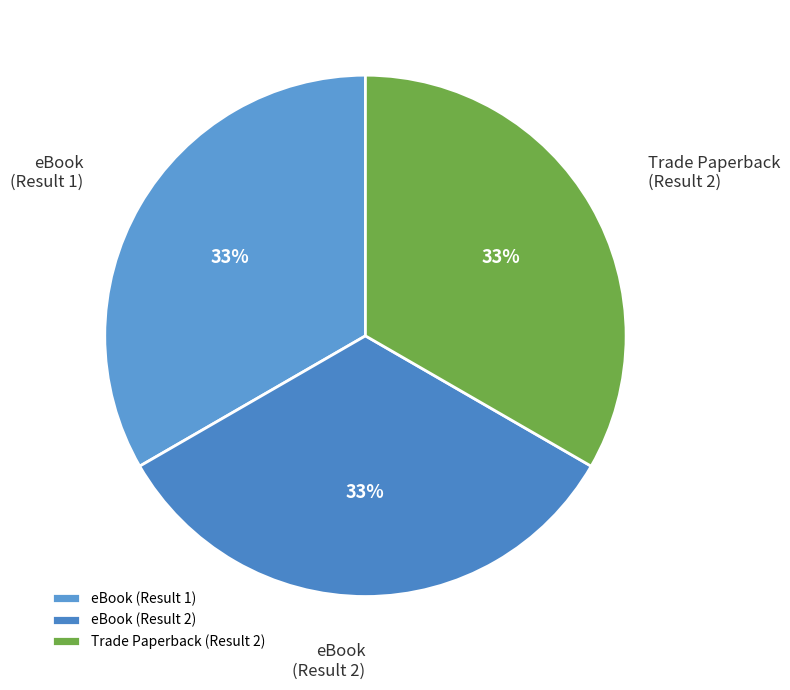

To the nearest percent, what percentage of the pie is eBook (Result 2)?

33%